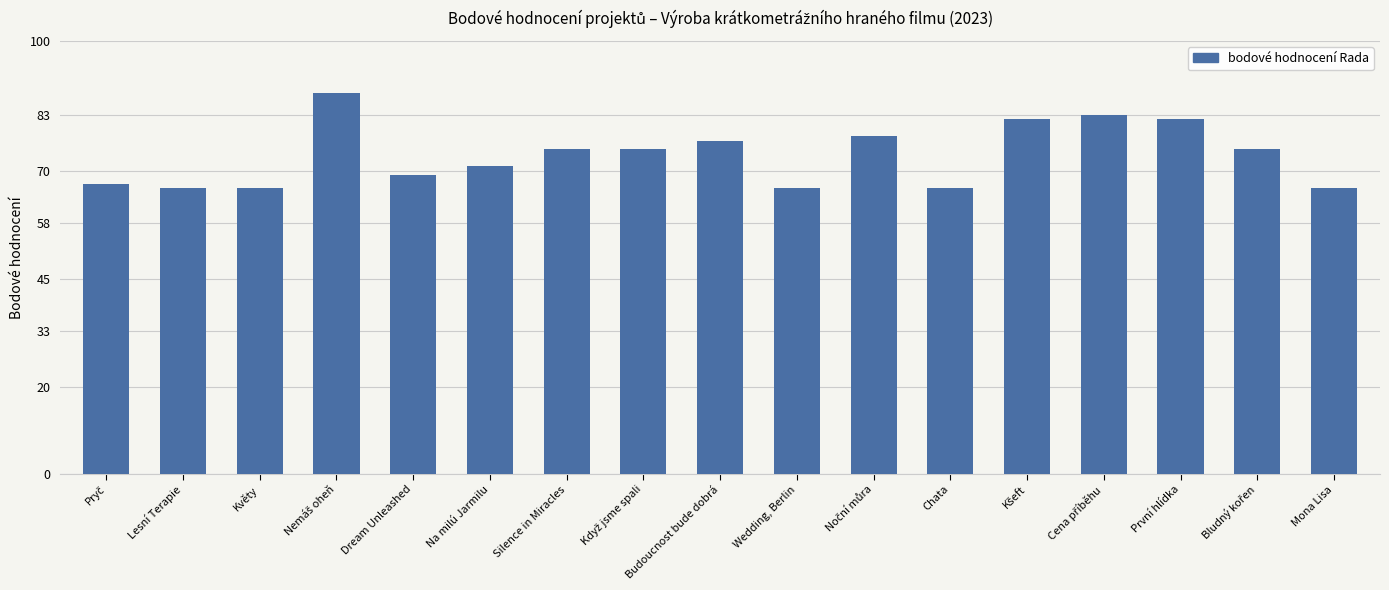

What is the greatest value displayed?

88